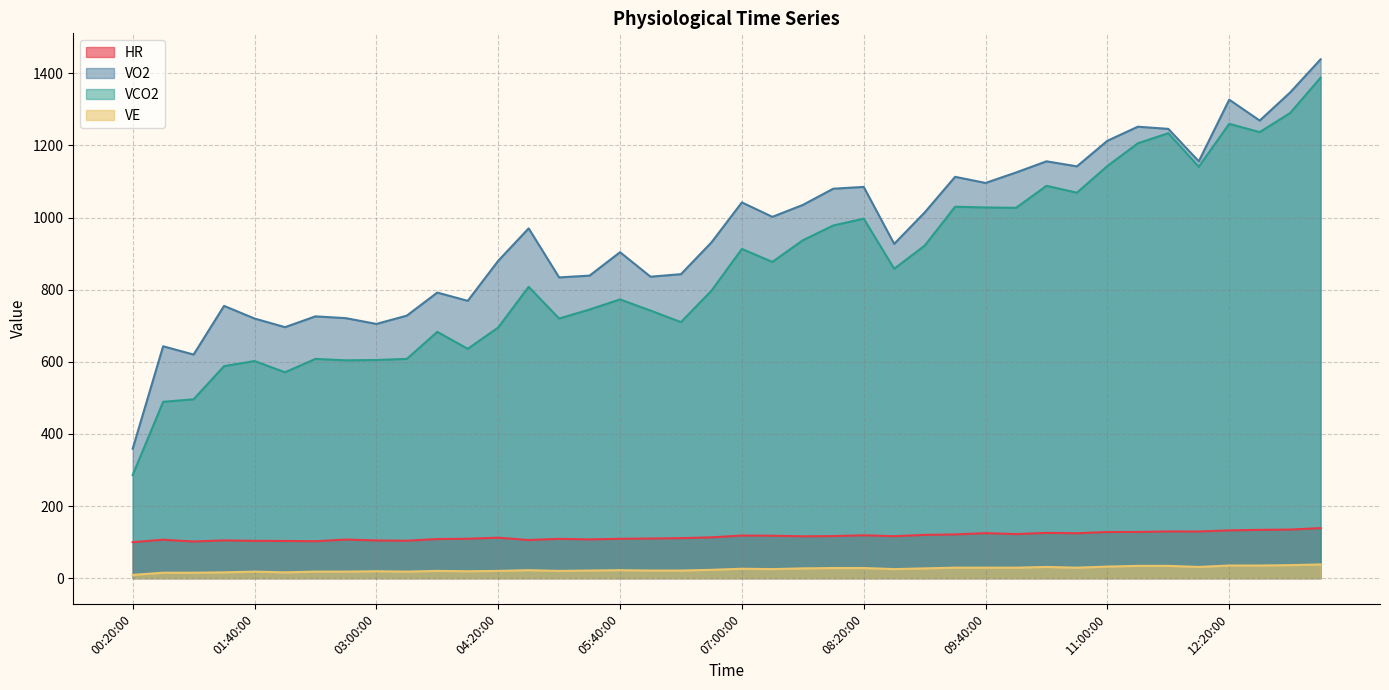

At which category does VCO2 reach its first local valley?

02:00:00